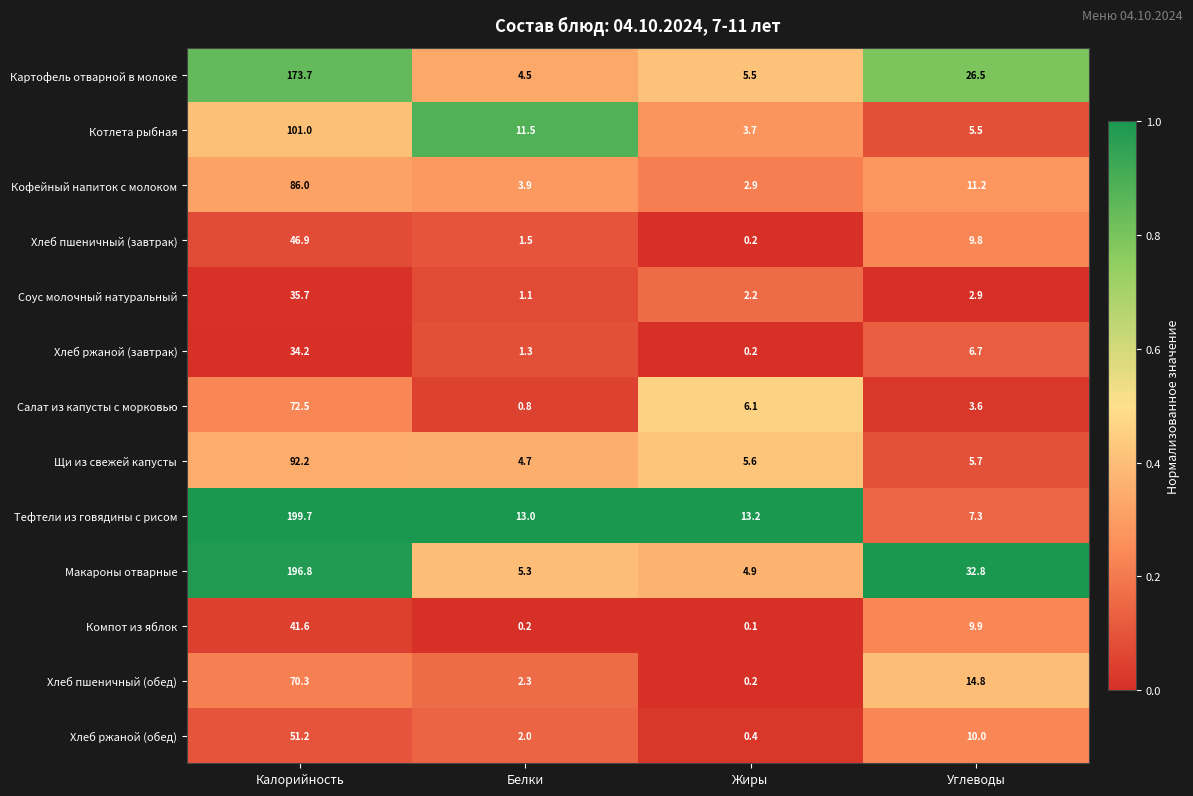

Is it true that Щи из свежей капусты equals 7.7 at Углеводы?

False